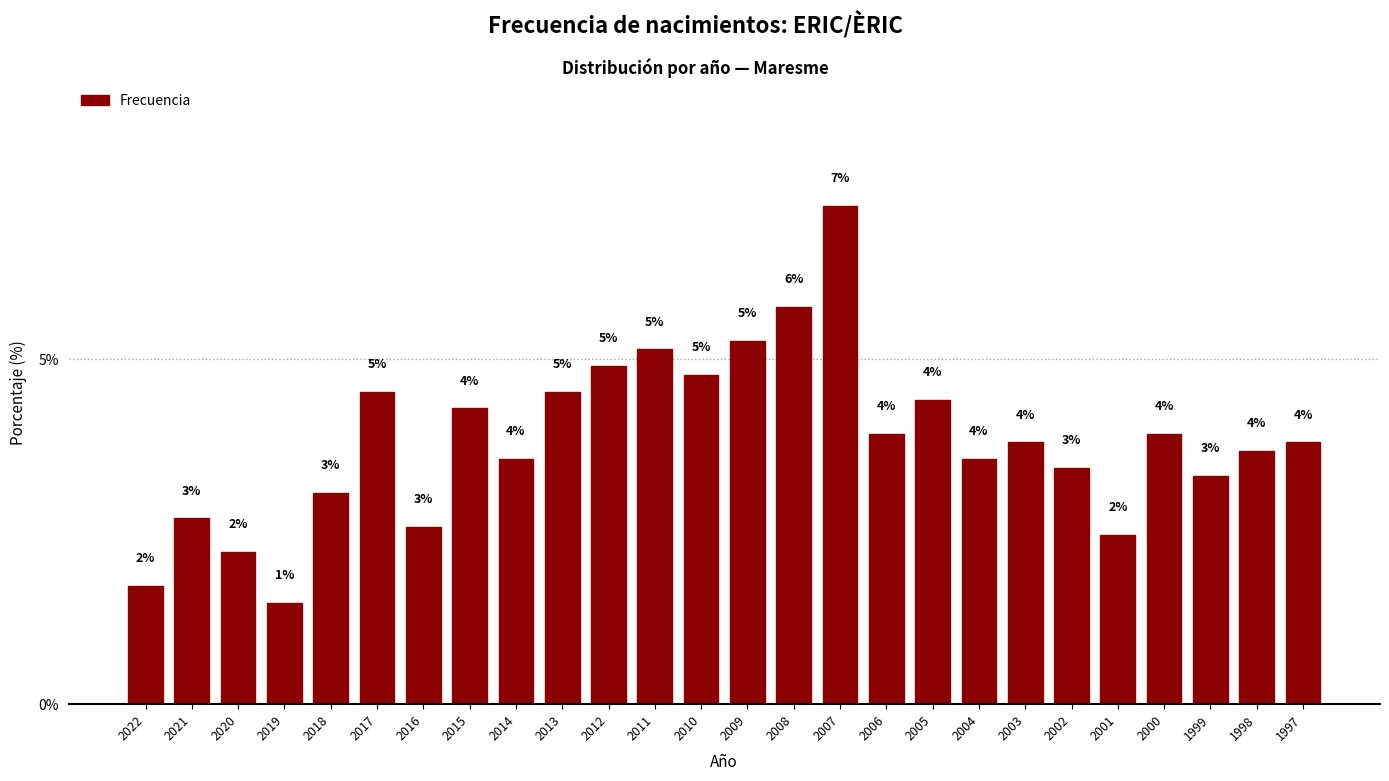

Does the chart contain any negative values?

No